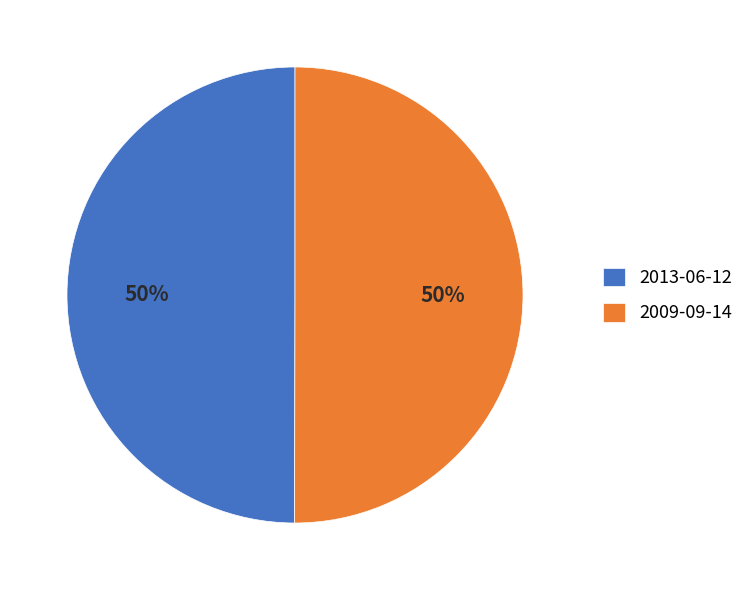

What is the ratio of the value at 2009-09-14 to the value at 2013-06-12?

1.0